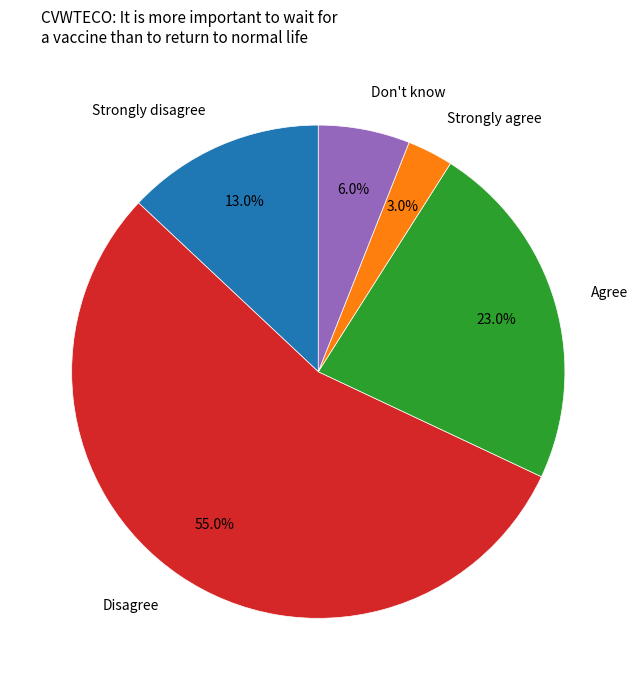

How many segments does this pie chart have?

5